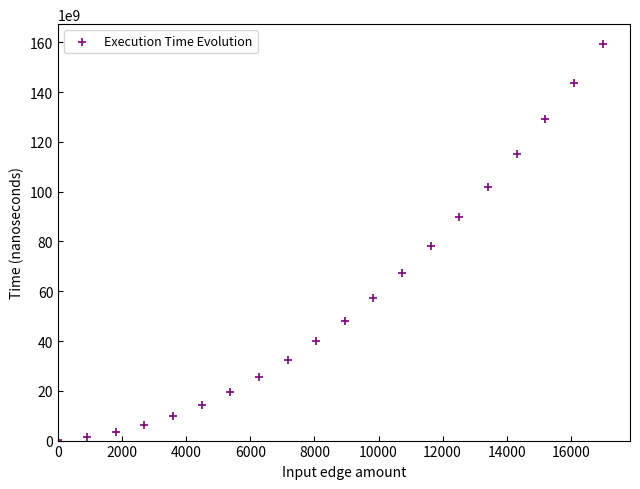

What is the range of X values (max minus min)?

17000.0